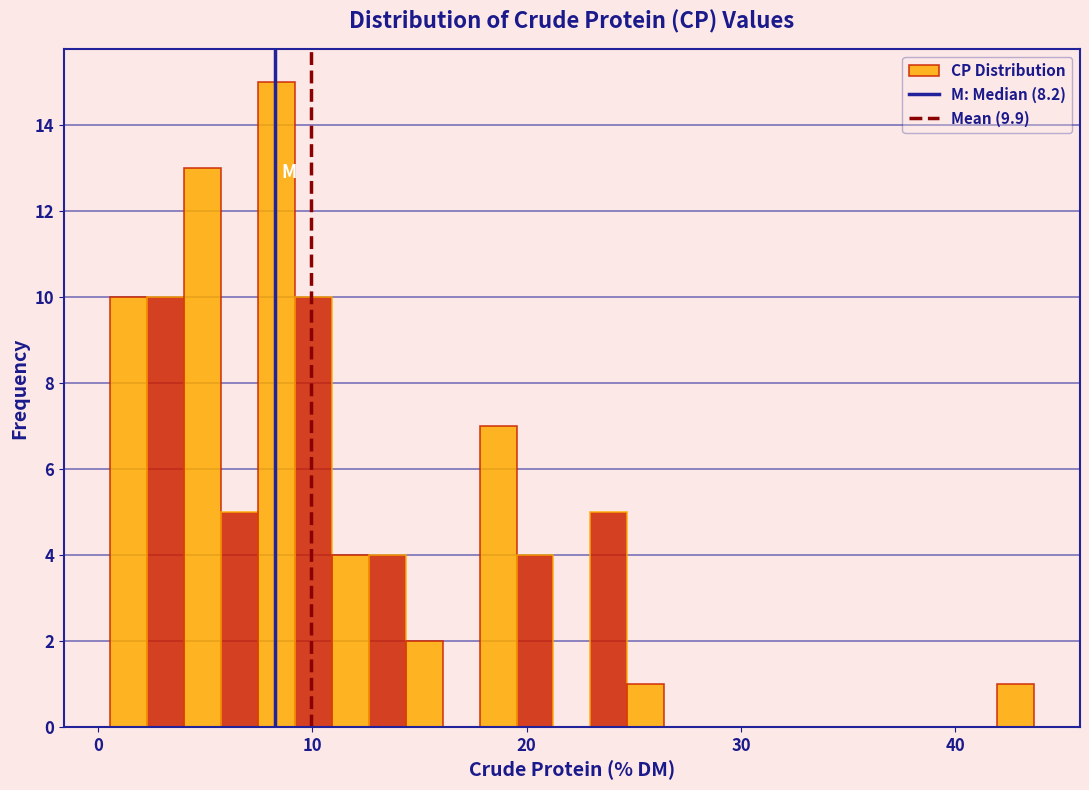

Around what value on the x-axis is the tallest bar? Give the approximate position of its centre, as read against the axis.

8